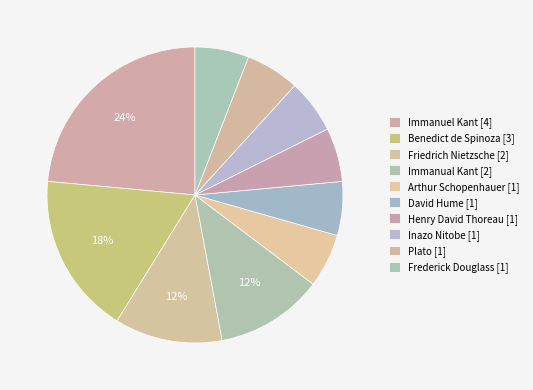

Rank the categories by value from highest to lowest.

Immanuel Kant [4], Benedict de Spinoza [3], Friedrich Nietzsche [2], Immanual Kant [2], Arthur Schopenhauer [1], David Hume [1], Henry David Thoreau [1], Inazo Nitobe [1], Plato [1], Frederick Douglass [1]